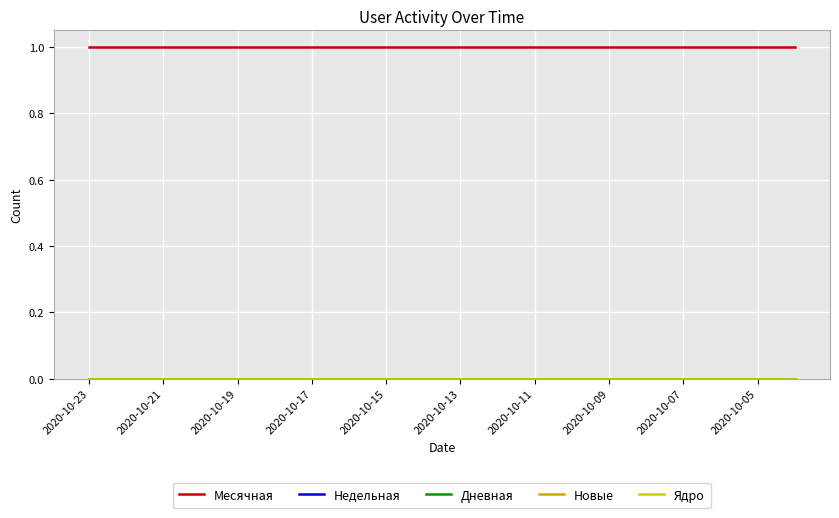

Does the chart display data point markers on the line(s)?

No